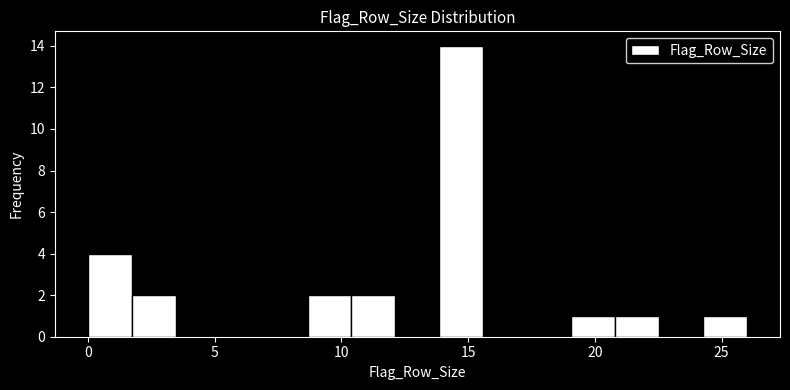

Read against the x-axis, roughly where is the centre of the tallest bar?

14.5